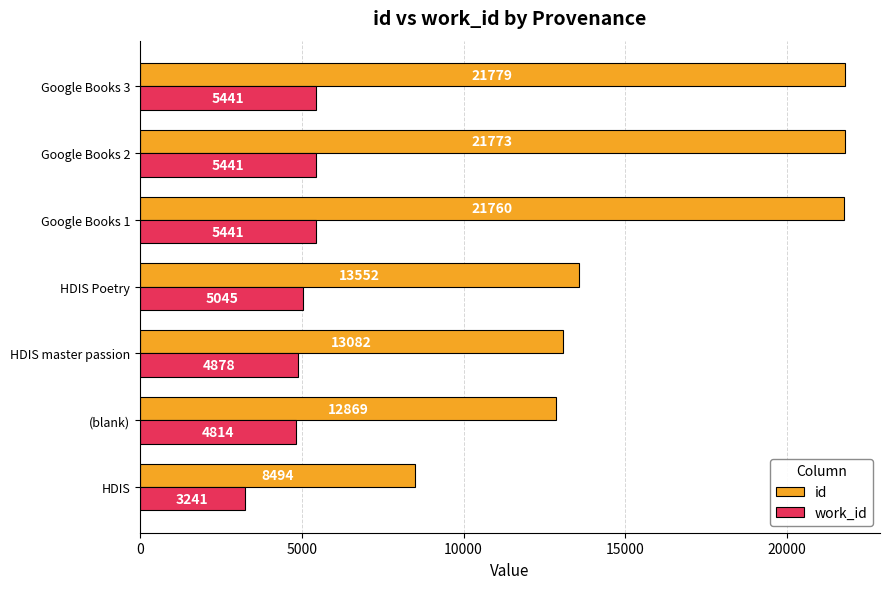

What is the sum of all work_id values?

34301